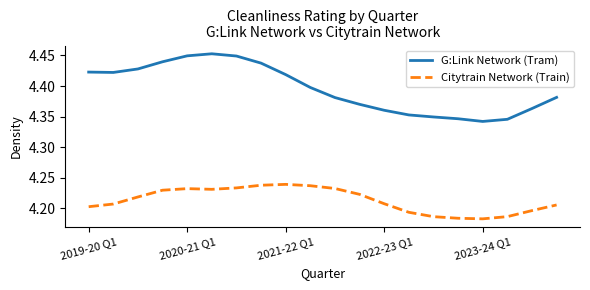

How many lines are shown in the chart?

2